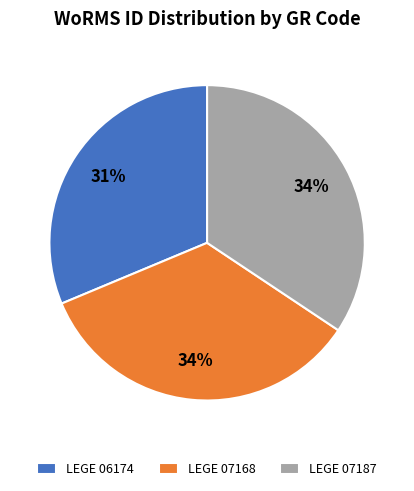

True or false: LEGE 06174 accounts for 41% of the total.

False